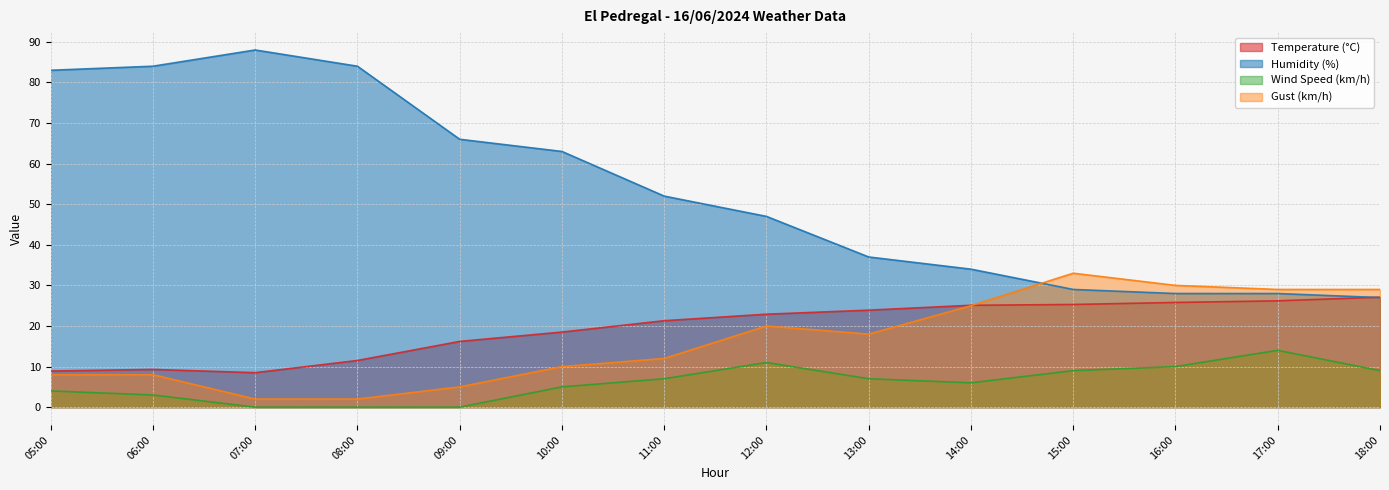

How many values in the Wind Speed (km/h) series are below 7?

7